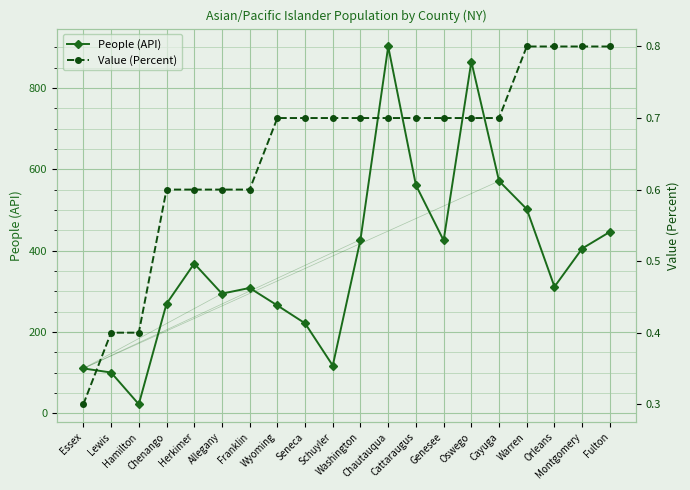

Is this an area chart (filled region under the line)?

No